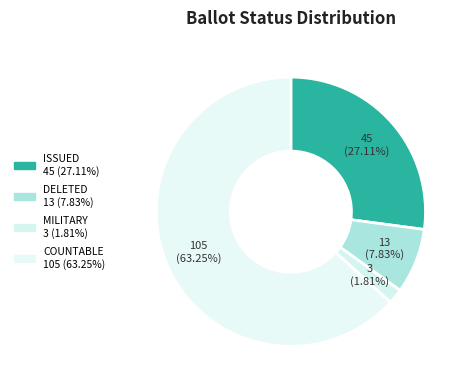

How many slices are in this pie chart?

4